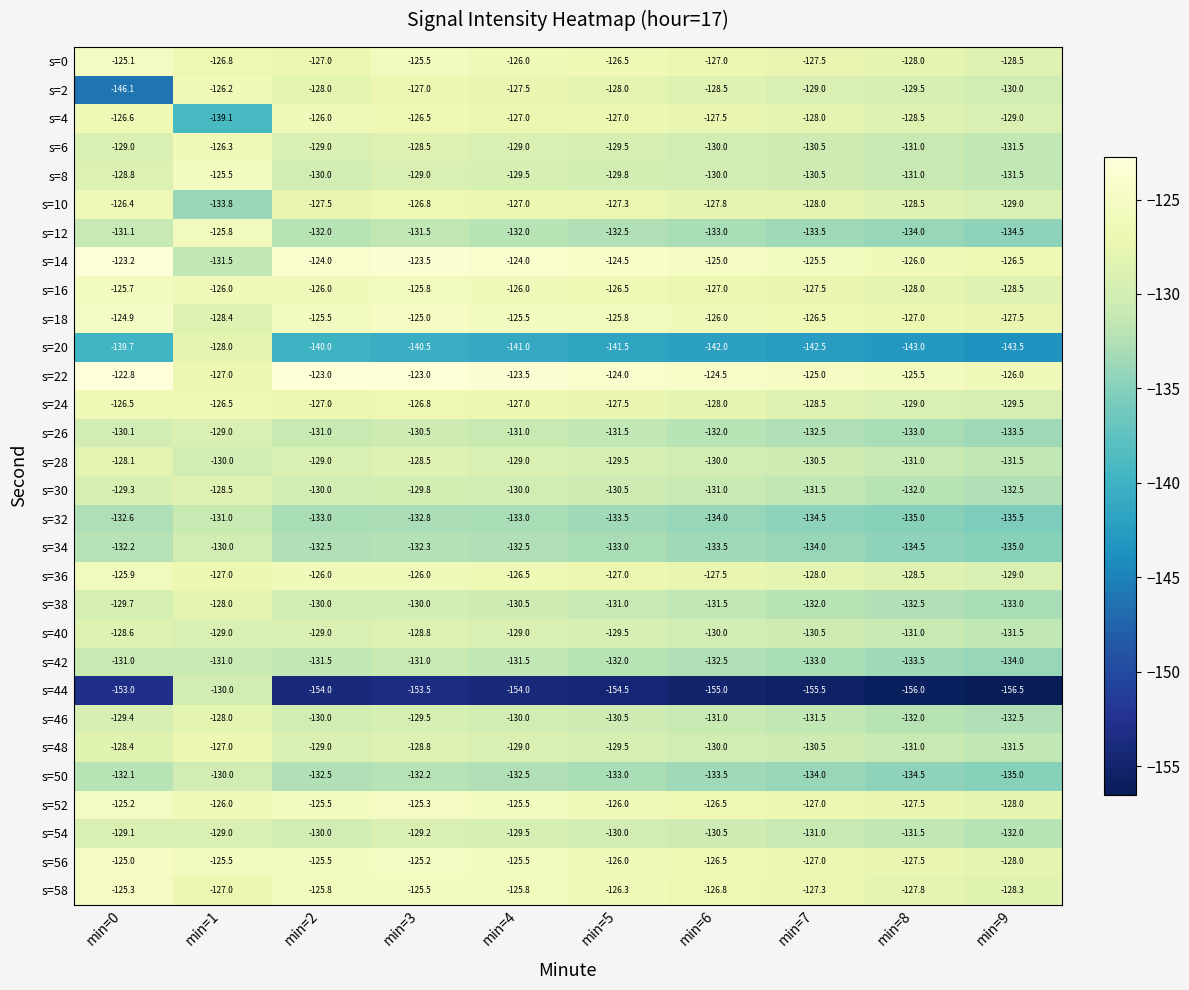

What is the sum of all s=52 values?

-1262.5